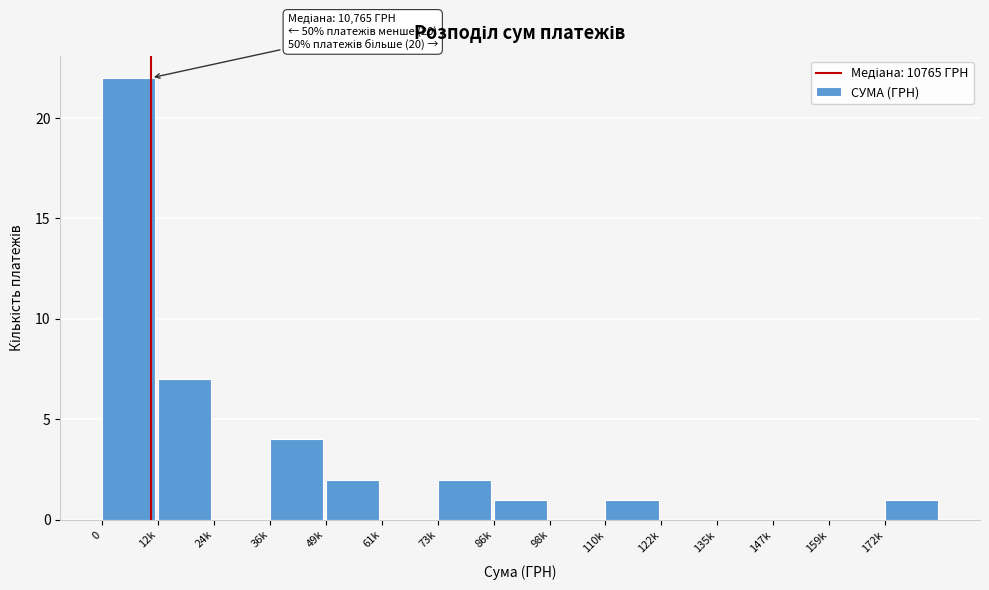

Reading right to left, transcribe all the data shown in this chart.

172k=1	159k=0	147k=0	135k=0	122k=0	110k=1	98k=0	86k=1	73k=2	61k=0	49k=2	36k=4	24k=0	12k=7	0=22